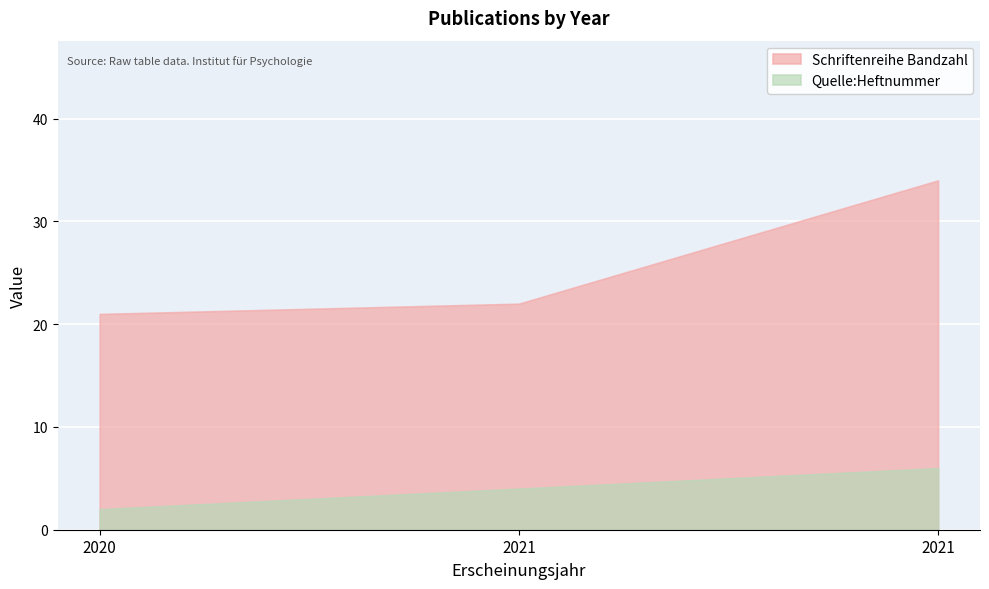

Count the number of categories in the chart.

3